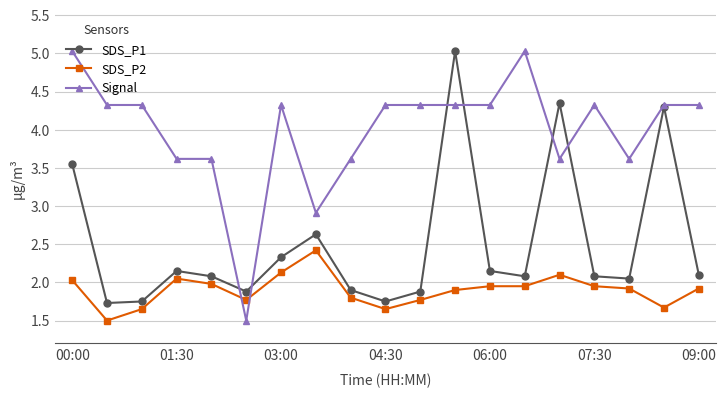

List the series in order of their overall mean, highest first.

Signal, SDS_P1, SDS_P2